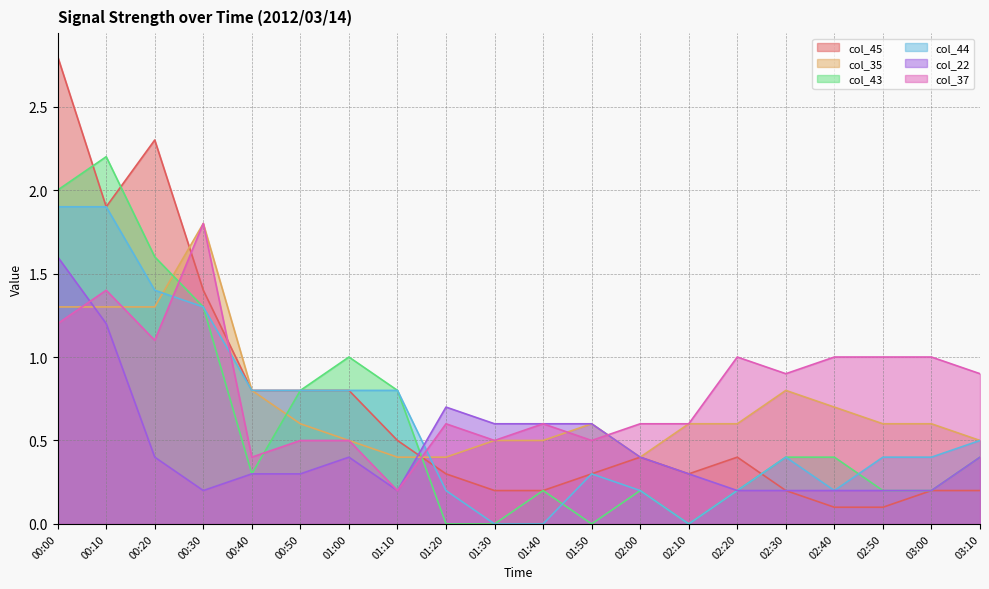

Reading left to right, what are all the values shown in this chart?

col_45: 2.8	1.9	2.3	1.4	0.8	0.8	0.8	0.5	0.3	0.2	0.2	0.3	0.4	0.3	0.4	0.2	0.1	0.1	0.2	0.2
col_35: 1.3	1.3	1.3	1.8	0.8	0.6	0.5	0.4	0.4	0.5	0.5	0.6	0.4	0.6	0.6	0.8	0.7	0.6	0.6	0.5
col_43: 2.0	2.2	1.6	1.3	0.3	0.8	1.0	0.8	0.0	0.0	0.2	0.0	0.2	0.0	0.2	0.4	0.4	0.2	0.2	0.4
col_44: 1.9	1.9	1.4	1.3	0.8	0.8	0.8	0.8	0.2	0.0	0.0	0.3	0.2	0.0	0.2	0.4	0.2	0.4	0.4	0.5
col_22: 1.6	1.2	0.4	0.2	0.3	0.3	0.4	0.2	0.7	0.6	0.6	0.6	0.4	0.3	0.2	0.2	0.2	0.2	0.2	0.4
col_37: 1.2	1.4	1.1	1.8	0.4	0.5	0.5	0.2	0.6	0.5	0.6	0.5	0.6	0.6	1.0	0.9	1.0	1.0	1.0	0.9